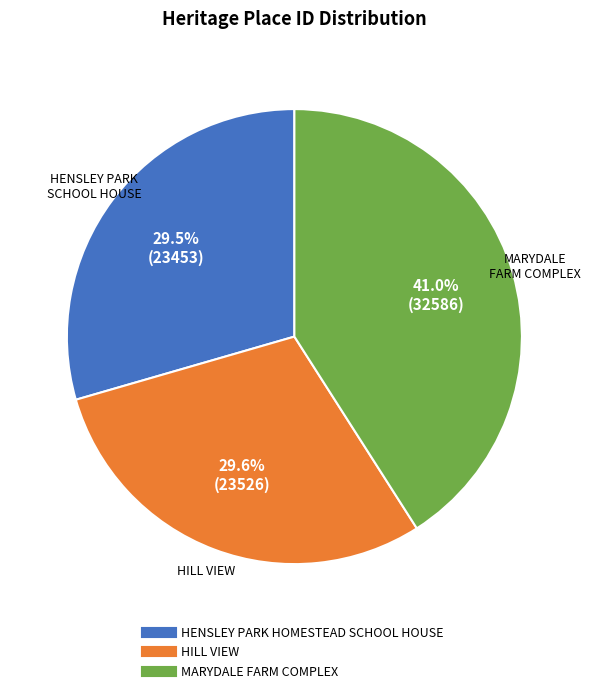

True or false: HILL VIEW accounts for 30% of the total.

True